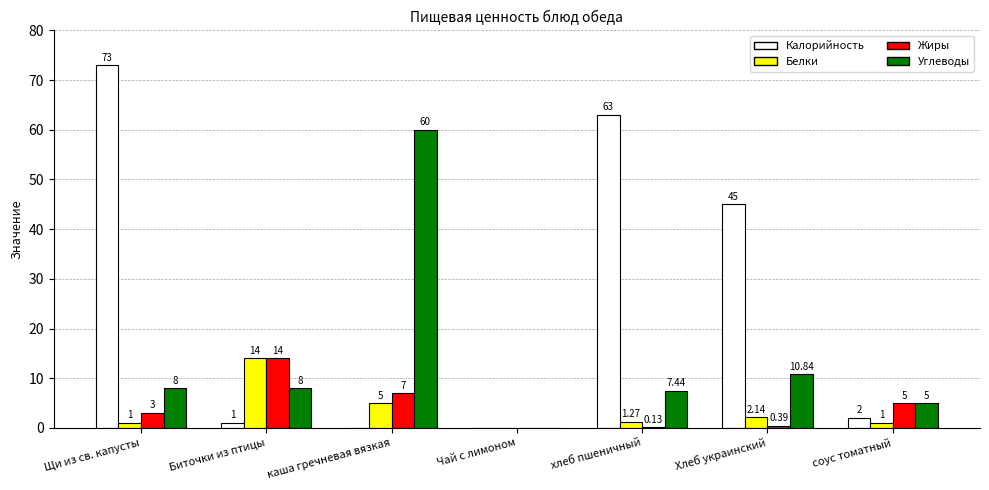

Between Биточки из птицы and соус томатный, which series saw the biggest shift?

Белки